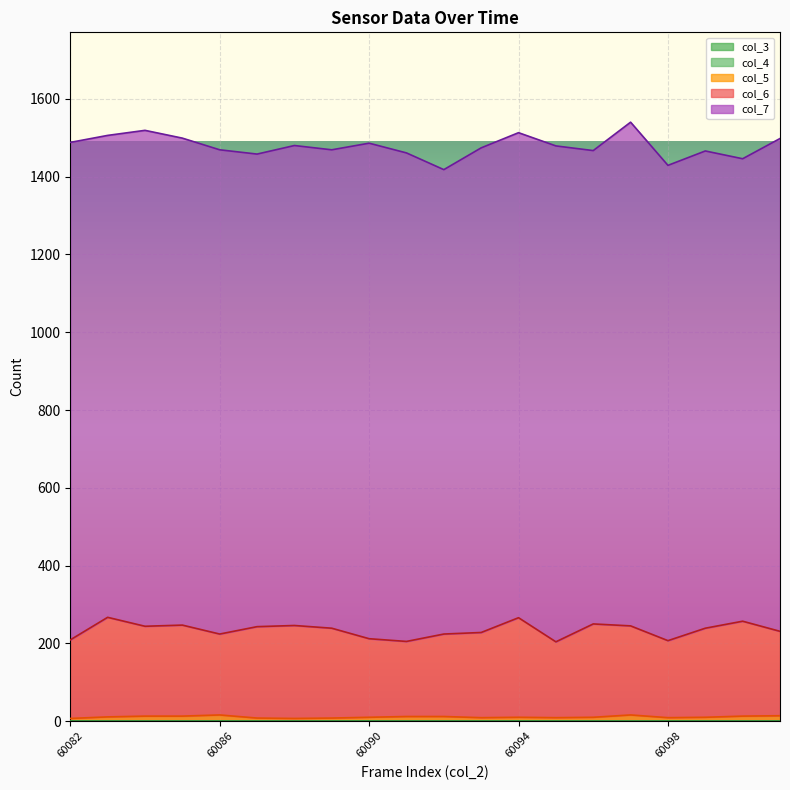

Between 60088 and 60096, which series saw the biggest shift?

col_7